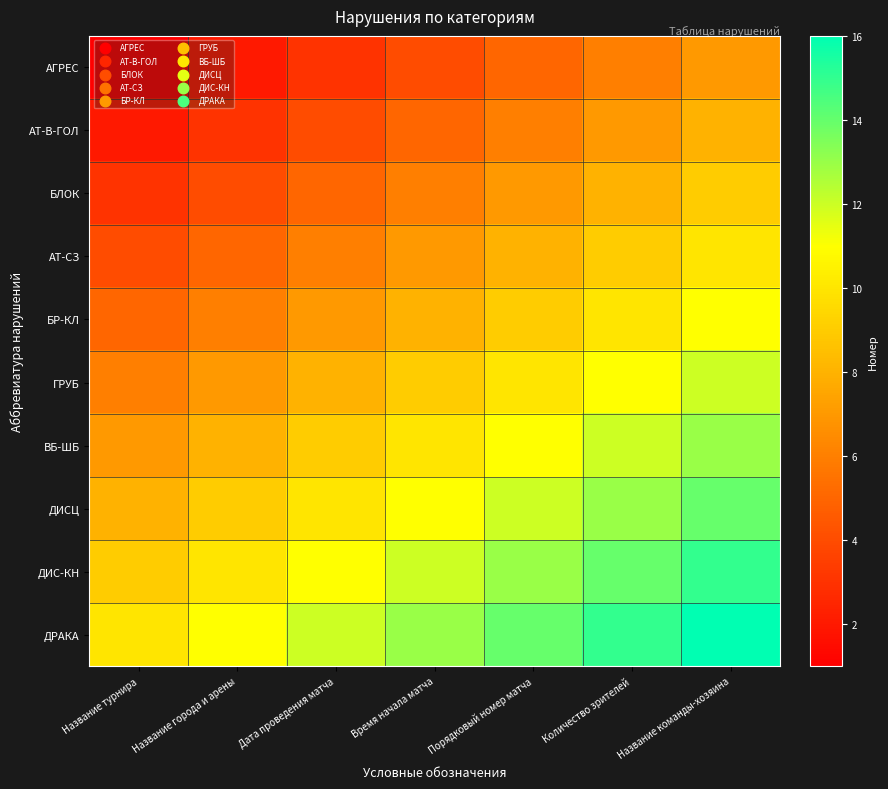

Which series has the largest total across all categories?

ДРАКА